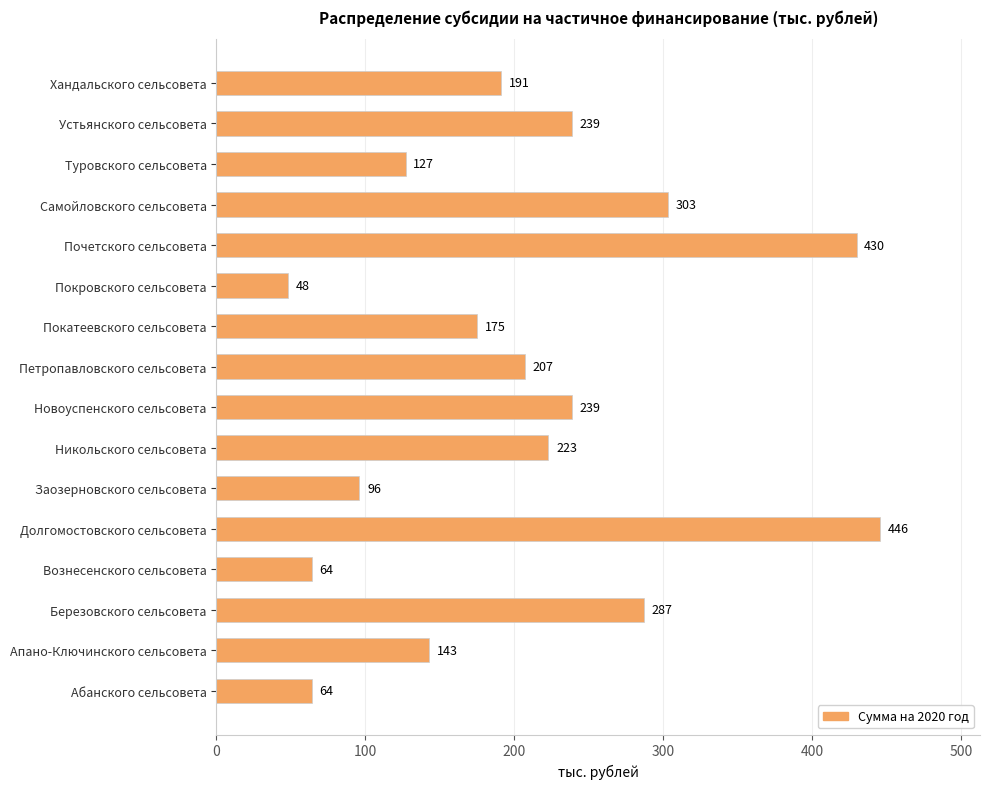

What is the ratio of the value at Петропавловского сельсовета to the value at Новоуспенского сельсовета?

0.9